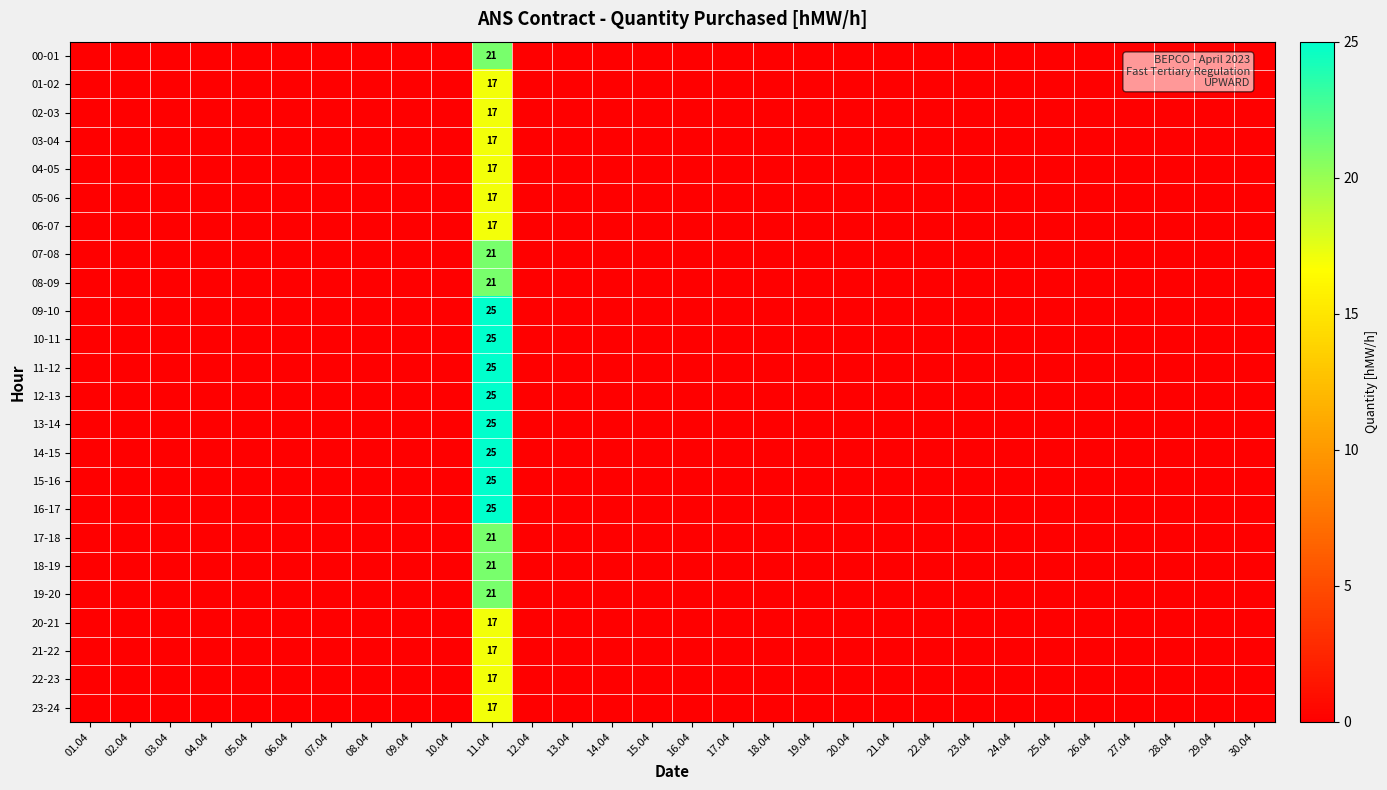

Which has a higher value, 19.04 or 01.04?

19.04